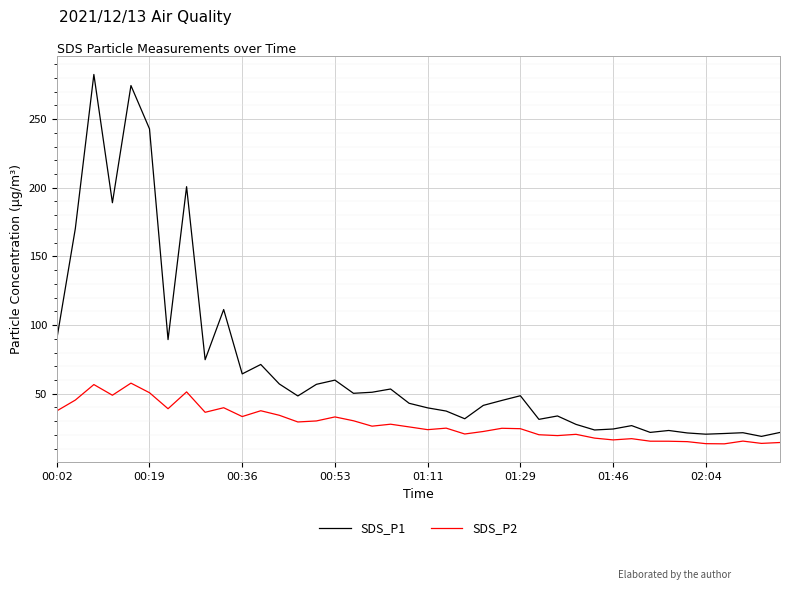

List the series in order of their peak value, highest first.

SDS_P1, SDS_P2